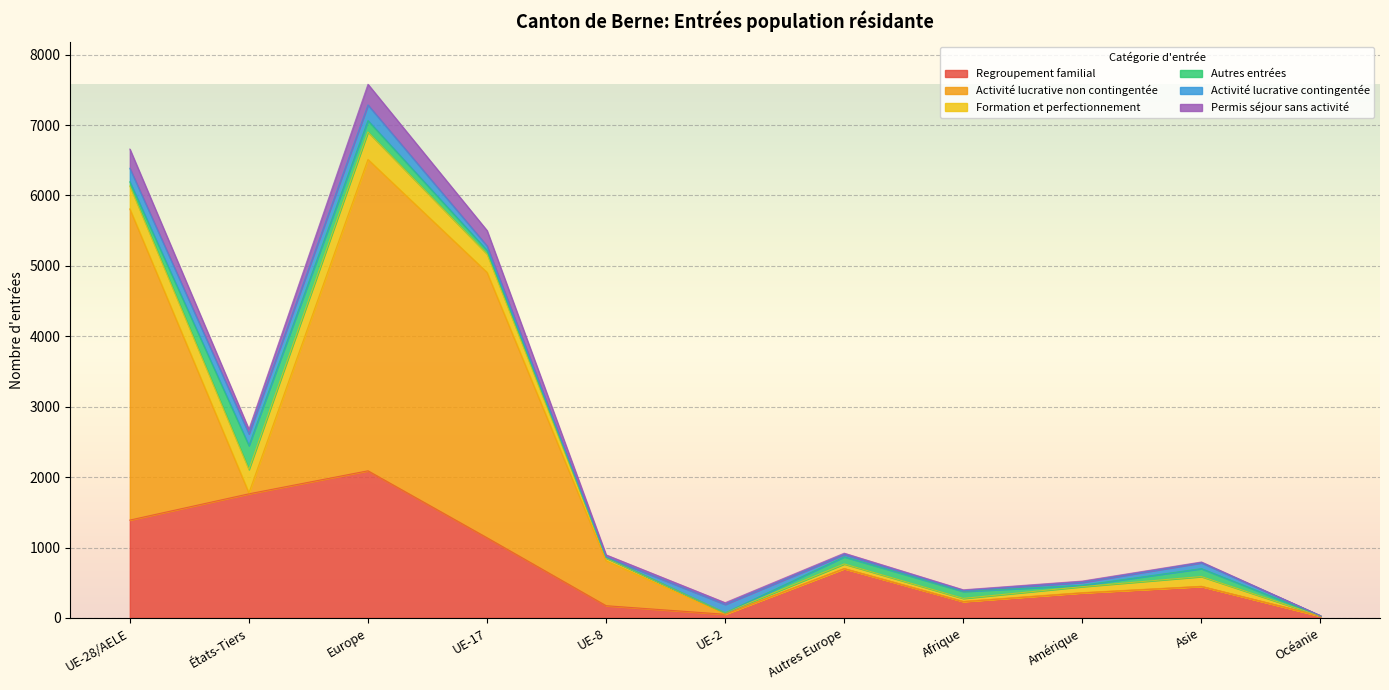

List the series in order of their peak value, lowest first.

Activité lucrative contingentée, Permis séjour sans activité, Autres entrées, Formation et perfectionnement, Regroupement familial, Activité lucrative non contingentée